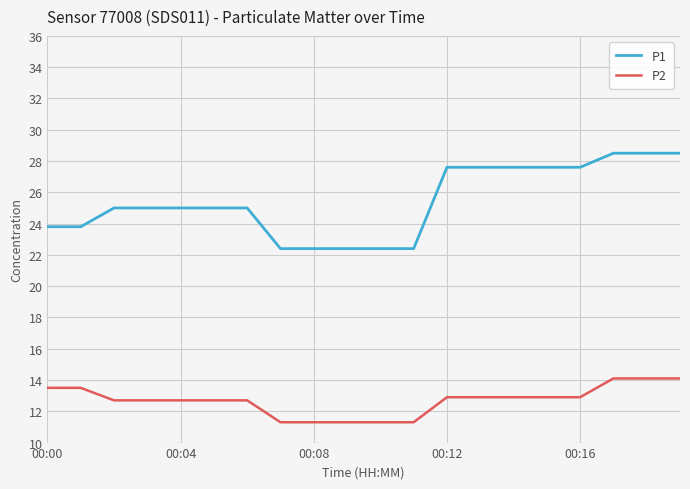

Which series has the widest spread of values?

P1